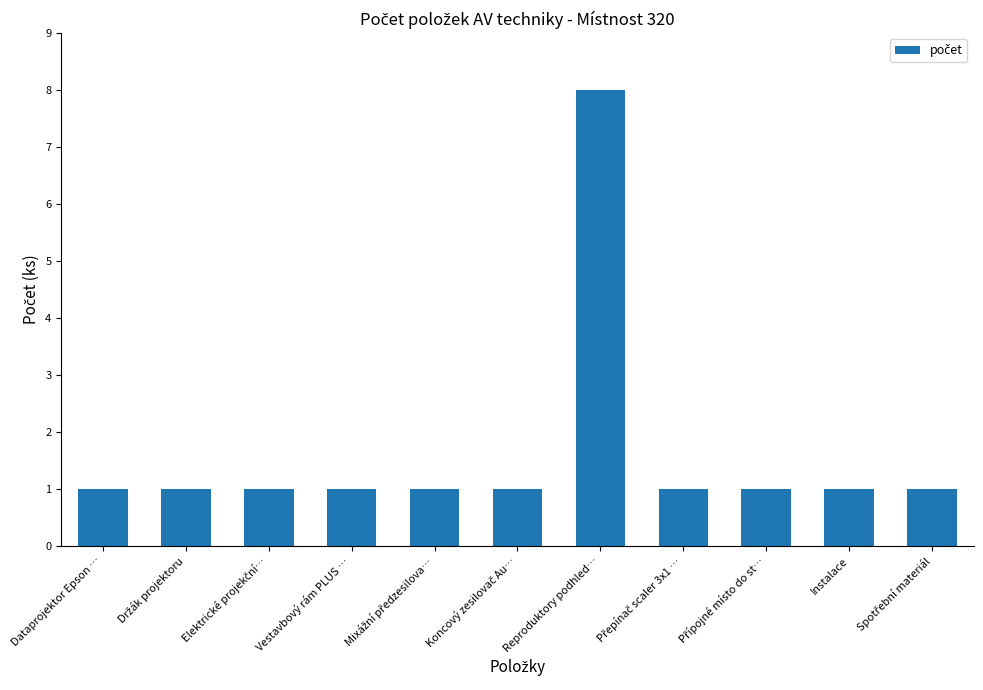

What is the label of the 11th bar from the right?

Dataprojektor Epson …